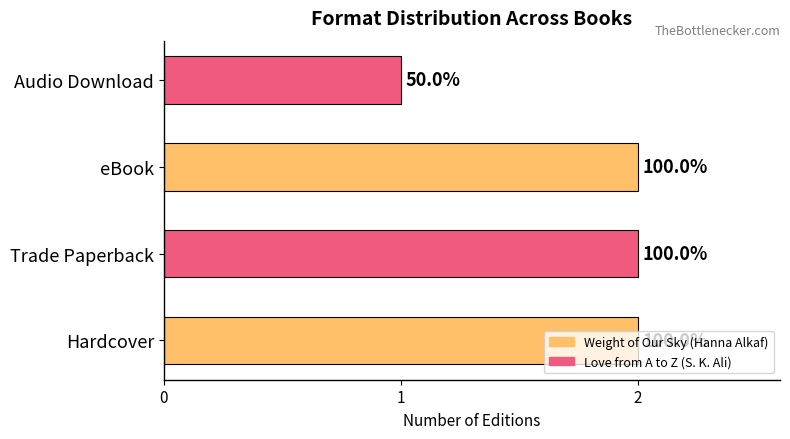

How many bars are there in total?

4